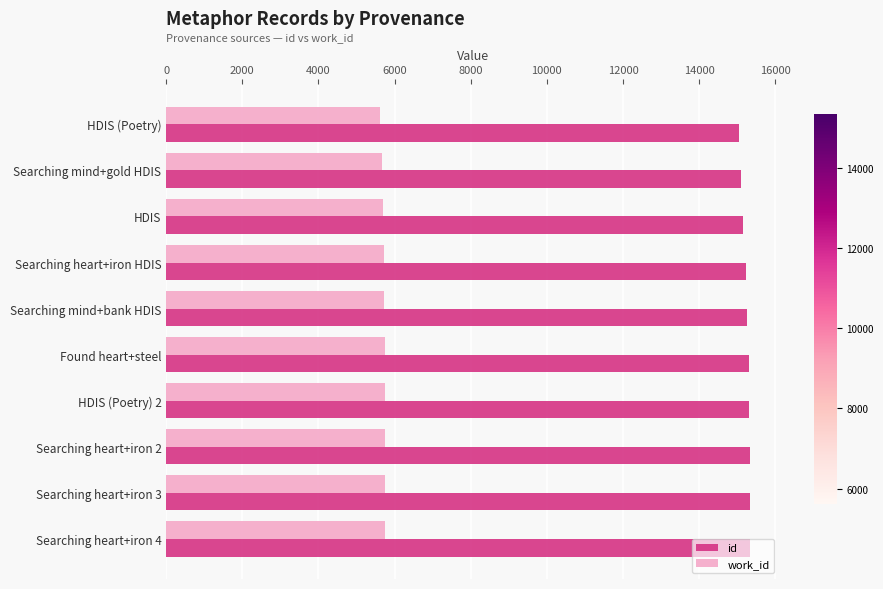

The work_id series shows 3458 at HDIS. True or false?

False